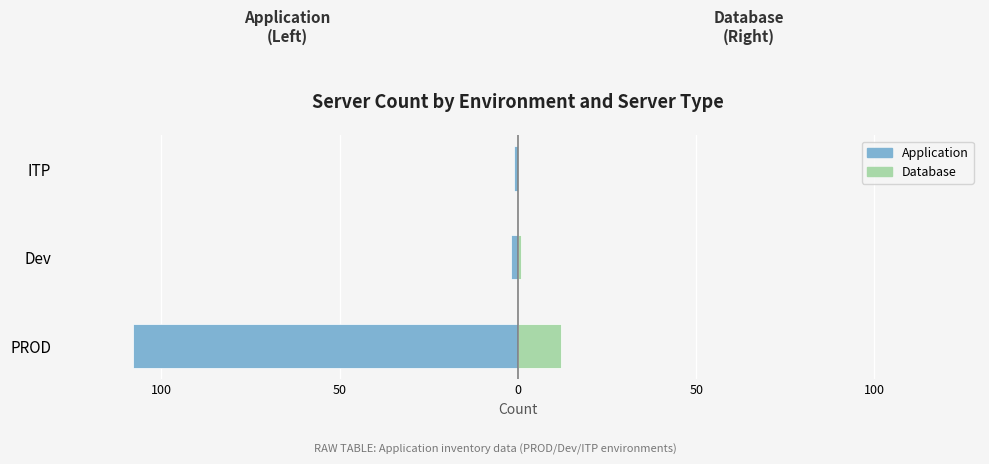

Does the chart contain stacked bars?

No